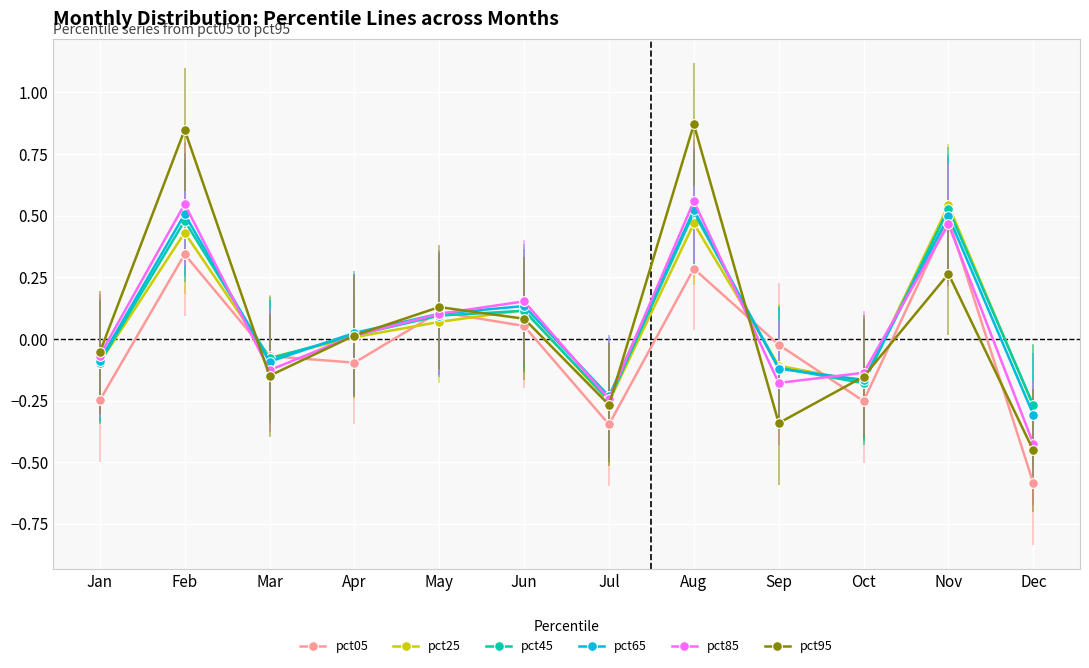

Which label corresponds to the largest value in the chart?

Aug